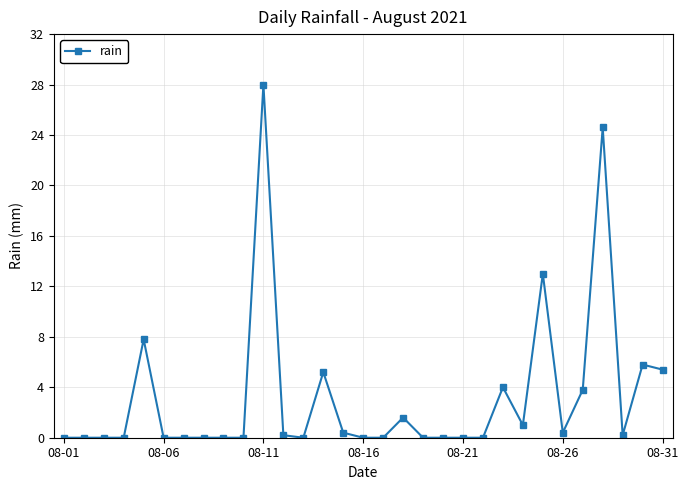

What is the difference between the maximum and minimum values?

28.0